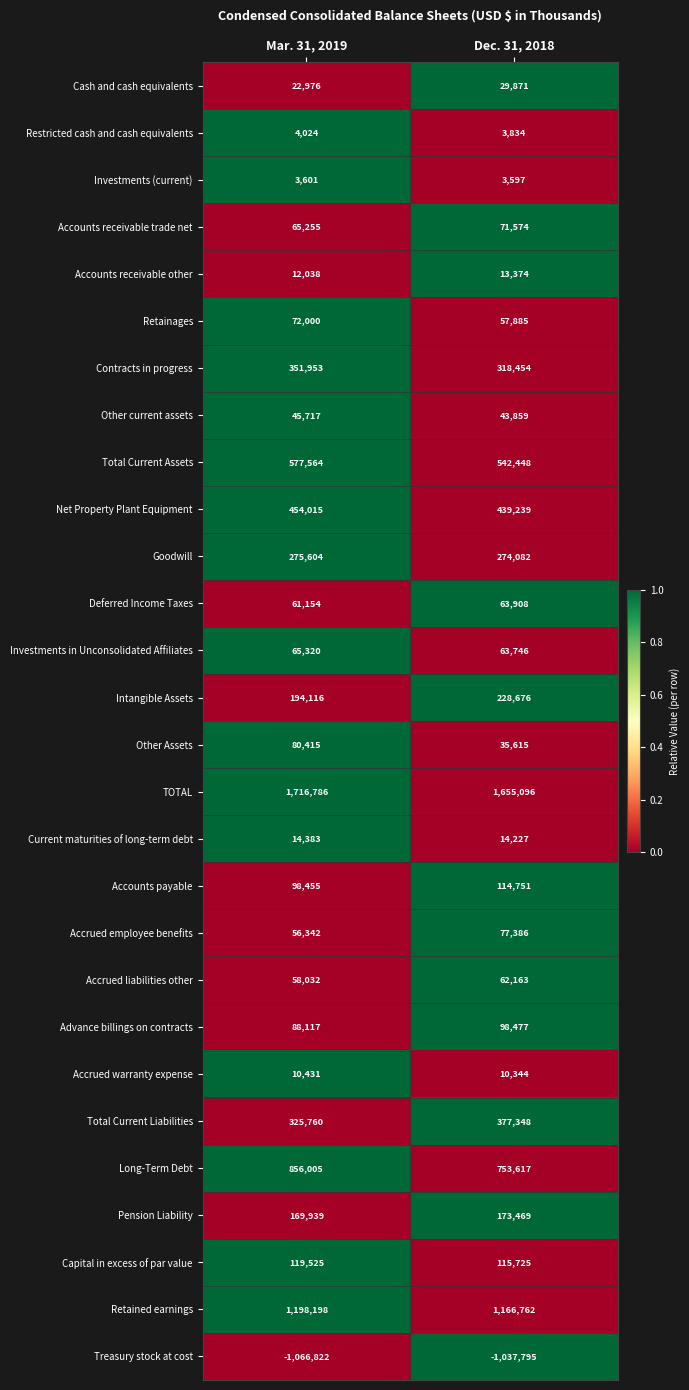

List the series in order of their peak value, highest first.

TOTAL, Retained earnings, Long-Term Debt, Total Current Assets, Net Property Plant Equipment, Total Current Liabilities, Contracts in progress, Goodwill, Intangible Assets, Pension Liability, Capital in excess of par value, Accounts payable, Advance billings on contracts, Other Assets, Accrued employee benefits, Retainages, Accounts receivable trade net, Investments in Unconsolidated Affiliates, Deferred Income Taxes, Accrued liabilities other, Other current assets, Cash and cash equivalents, Current maturities of long-term debt, Accounts receivable other, Accrued warranty expense, Restricted cash and cash equivalents, Investments (current), Treasury stock at cost